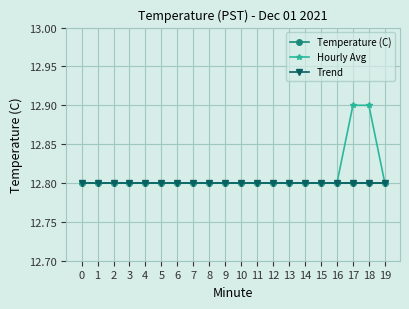

Reading right to left, what are all the values shown in this chart?

Temperature (C): 12.8	12.8	12.8	12.8	12.8	12.8	12.8	12.8	12.8	12.8	12.8	12.8	12.8	12.8	12.8	12.8	12.8	12.8	12.8	12.8
Hourly Avg: 12.8	12.9	12.9	12.8	12.8	12.8	12.8	12.8	12.8	12.8	12.8	12.8	12.8	12.8	12.8	12.8	12.8	12.8	12.8	12.8
Trend: 12.8	12.8	12.8	12.8	12.8	12.8	12.8	12.8	12.8	12.8	12.8	12.8	12.8	12.8	12.8	12.8	12.8	12.8	12.8	12.8